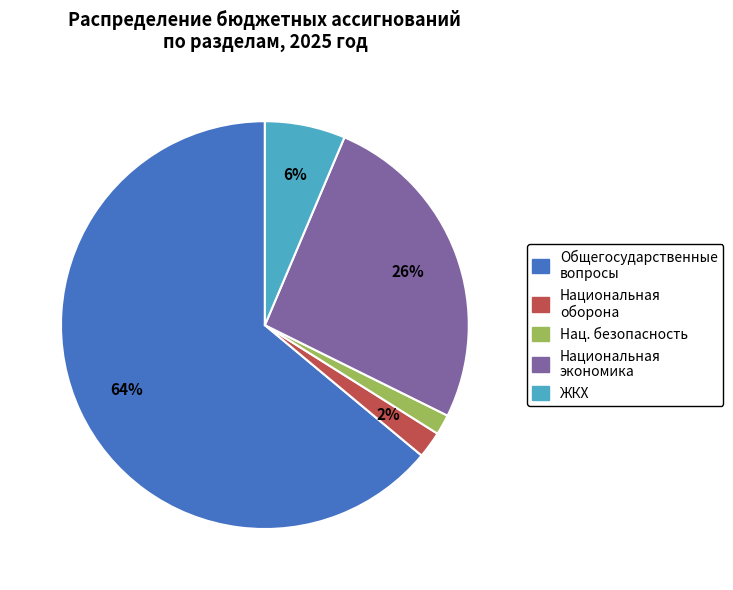

Count the number of slices in the pie.

5